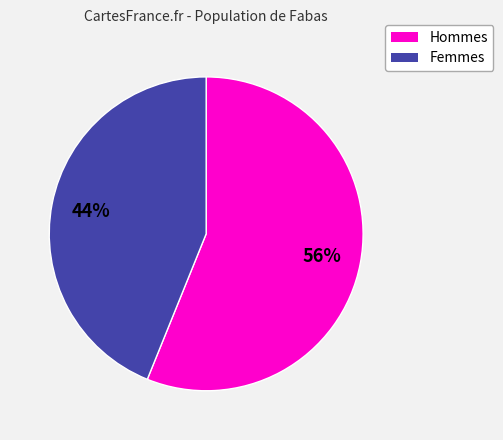

Which category has the biggest portion of the pie?

Hommes